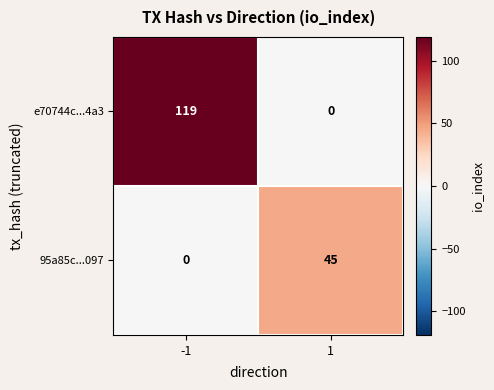

What is the average value of the e70744c...4a3 series?

60